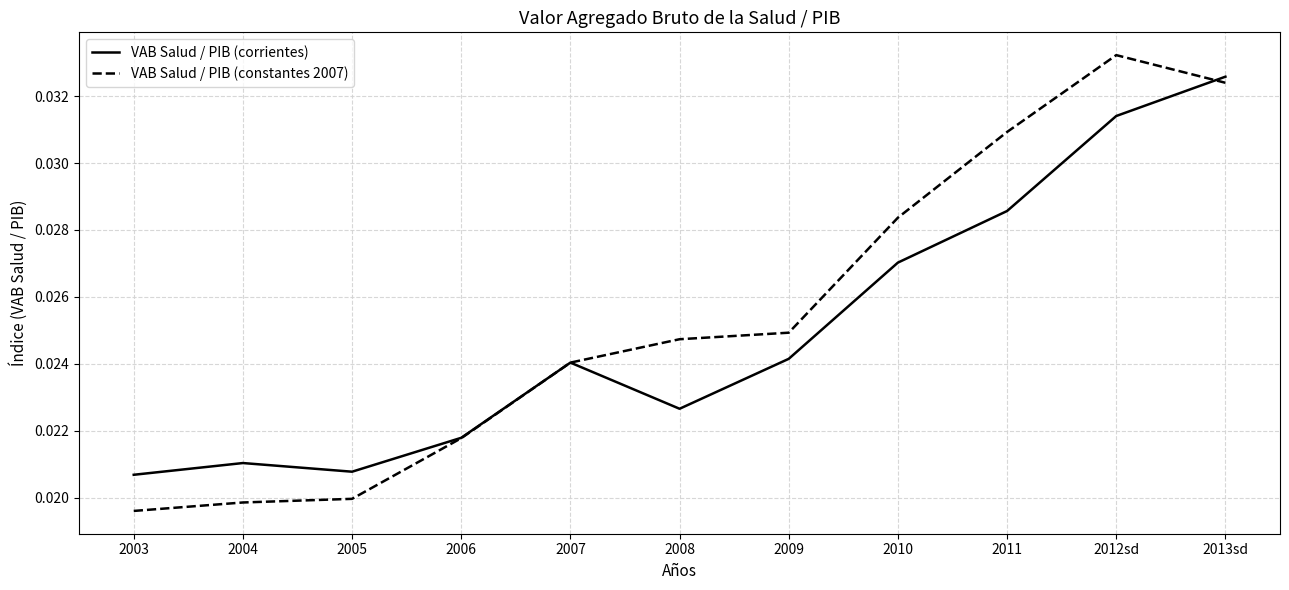

At which category does the chart reach its peak across all series?

2012sd